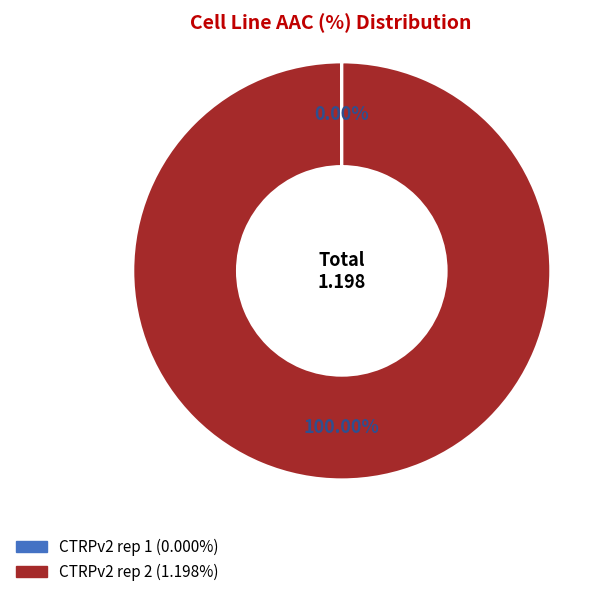

Is there a majority slice in this chart?

Yes